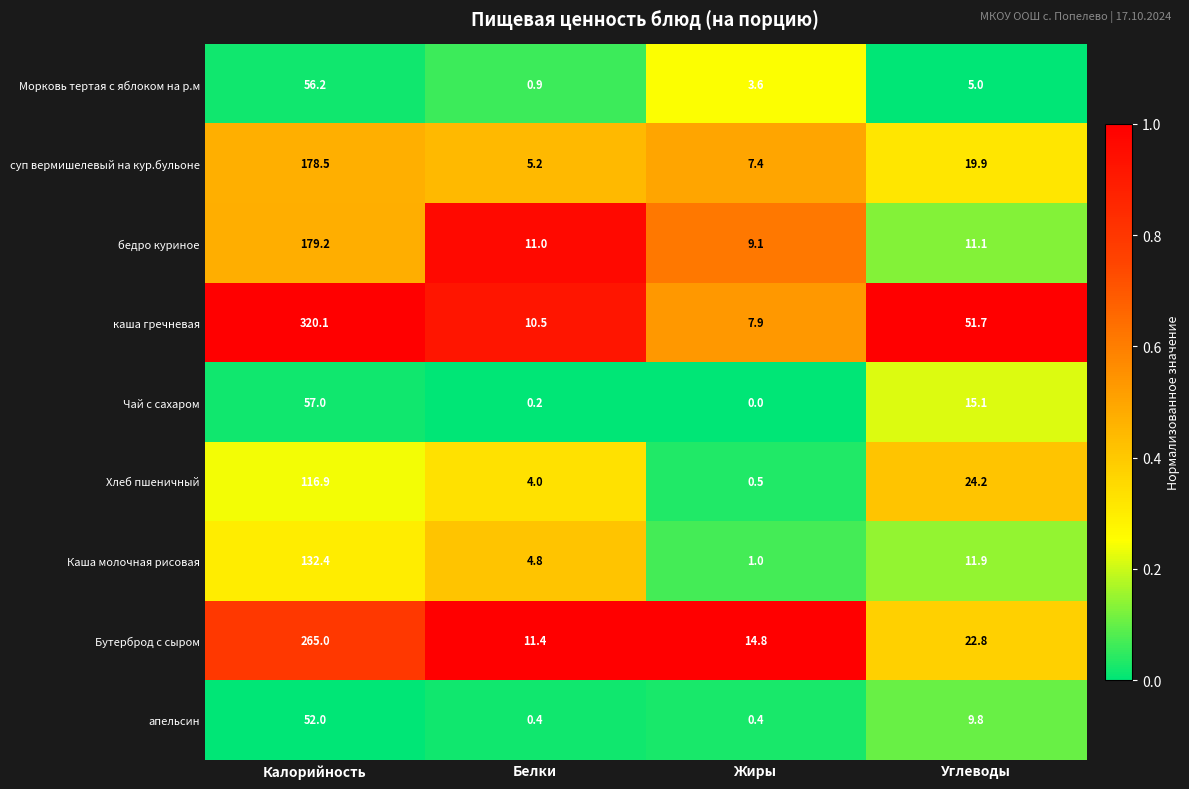

How many series are shown in this chart?

9